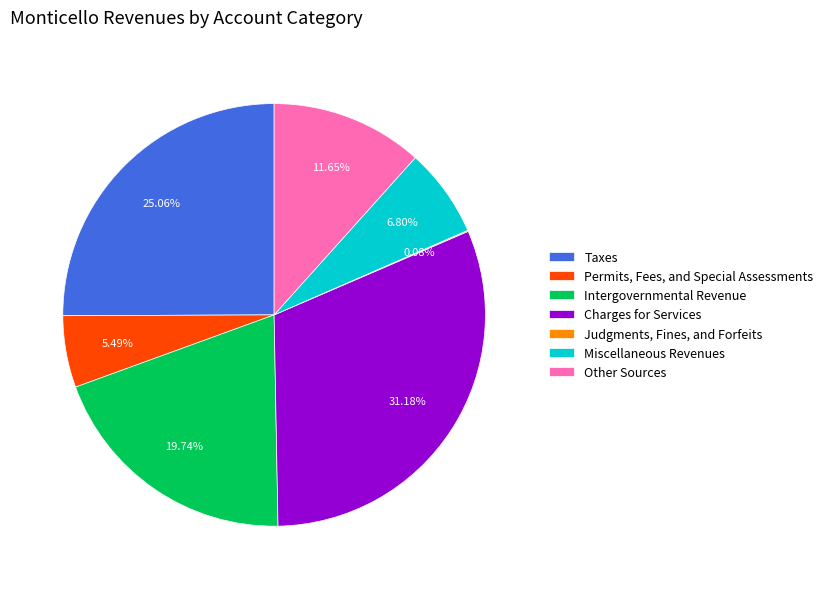

Which category has the biggest portion of the pie?

Charges for Services